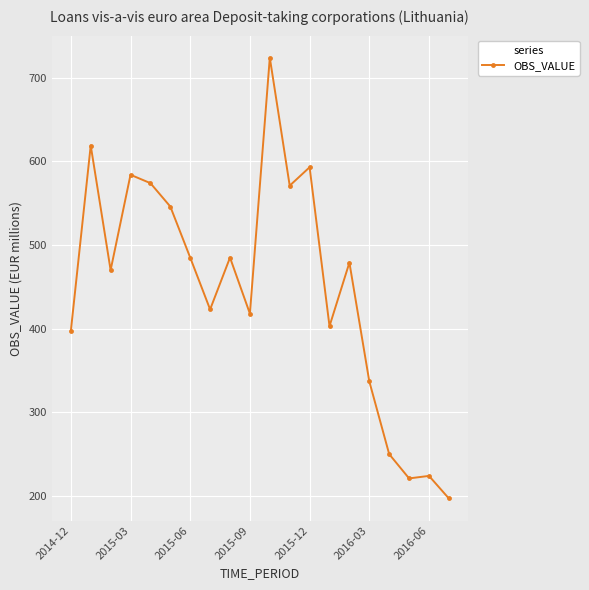

What is the minimum value shown in the chart?

197